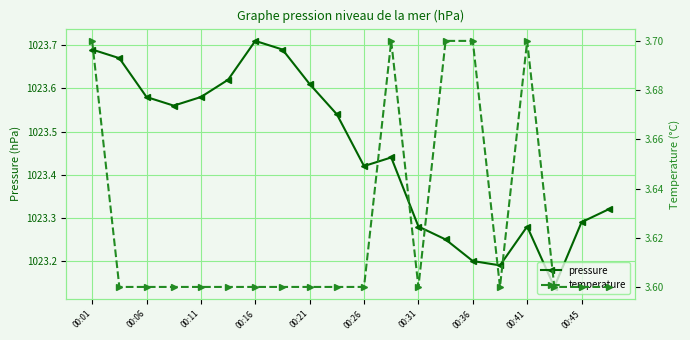

What is the minimum value for temperature?

3.6